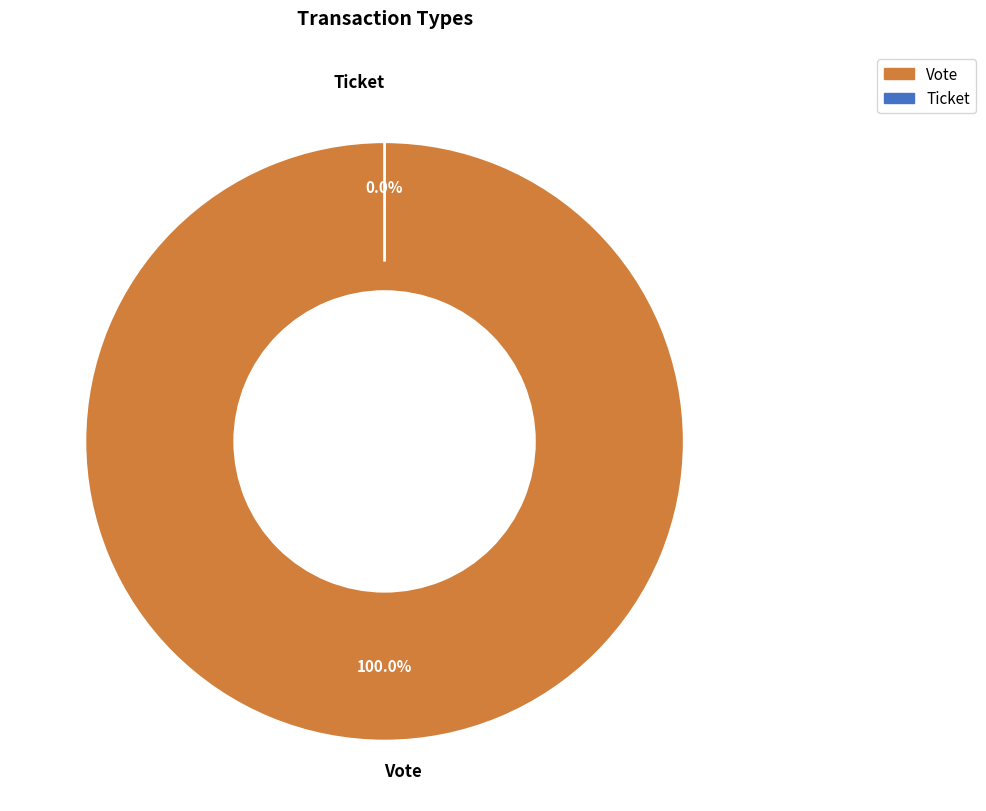

Does any single category account for the majority?

Yes